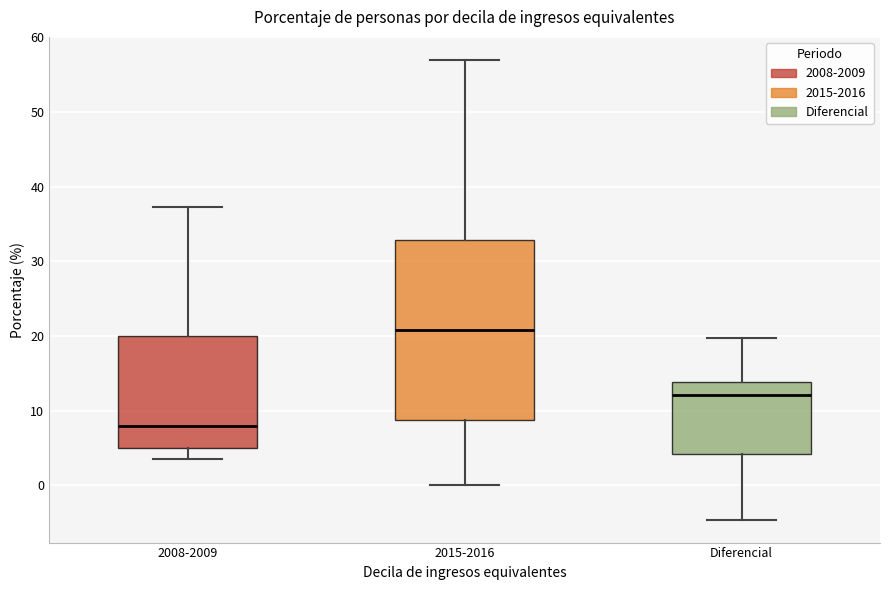

Reading left to right, read every box against the y-axis: the position of its median line, the range the box covers, and the ends of its whiskers. The values are not printed on the chart, so give them approximately, as read against the axis.

2008-2009: median 8, box 5 to 20, whiskers 4 to 37
2015-2016: median 21, box 9 to 33, whiskers 0 to 57
Diferencial: median 12, box 4 to 14, whiskers -5 to 20